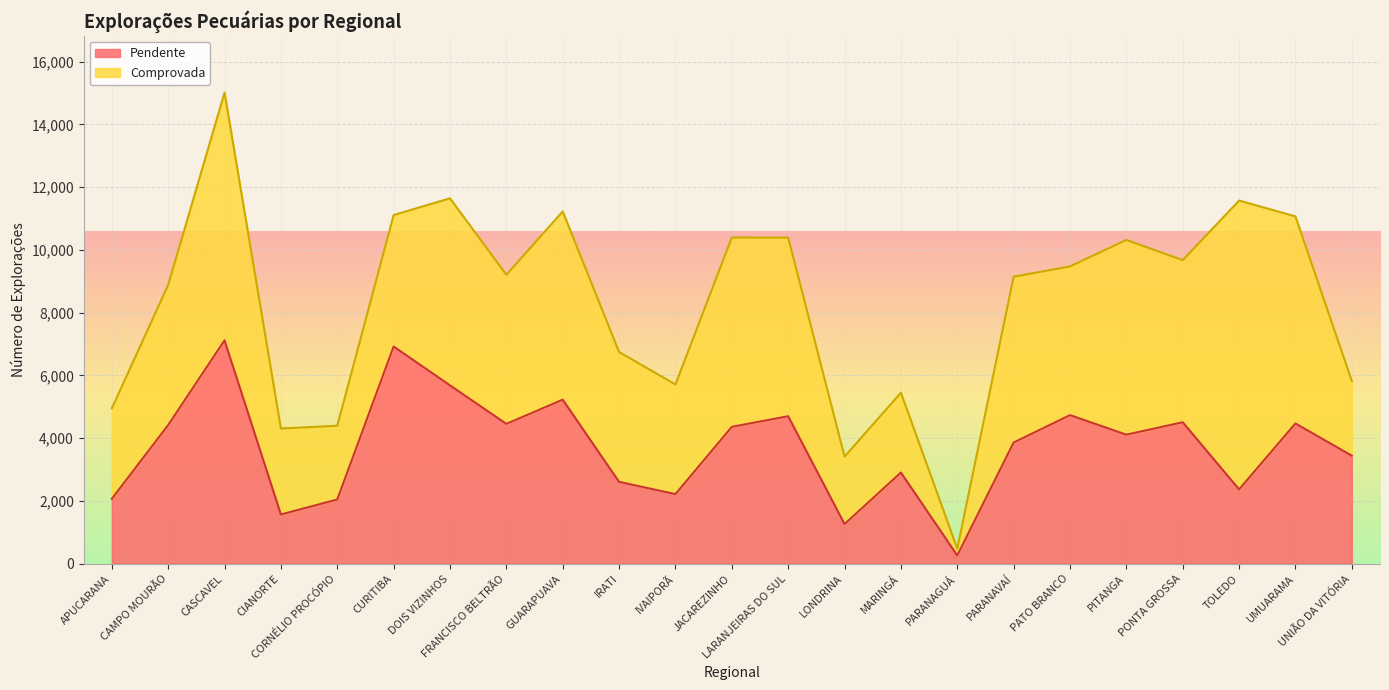

How many interior local valleys (lower than both neighbors) does the data have?

7